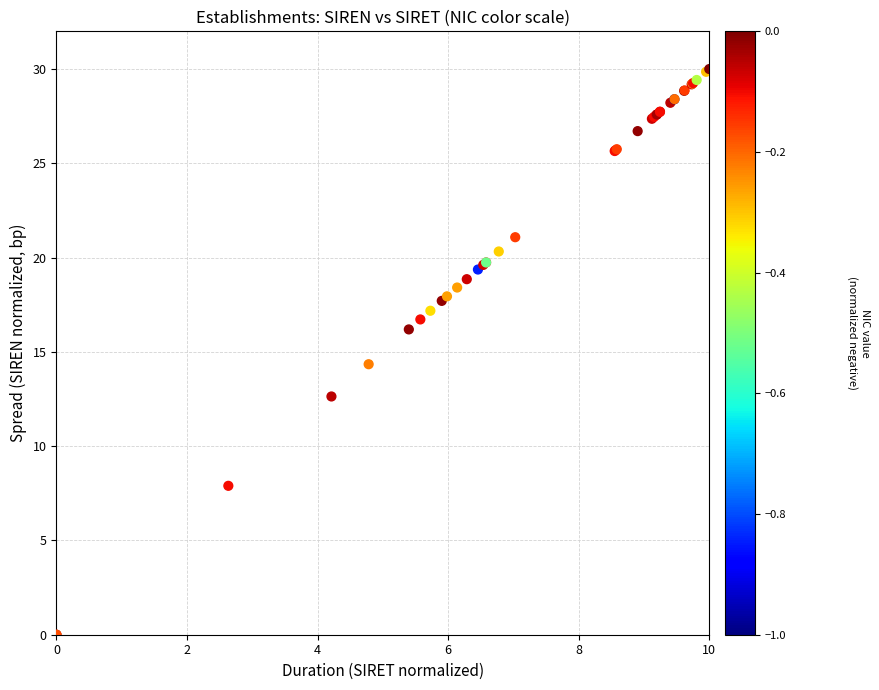

What Y value in the scatter plot is closest to 15?

14.3